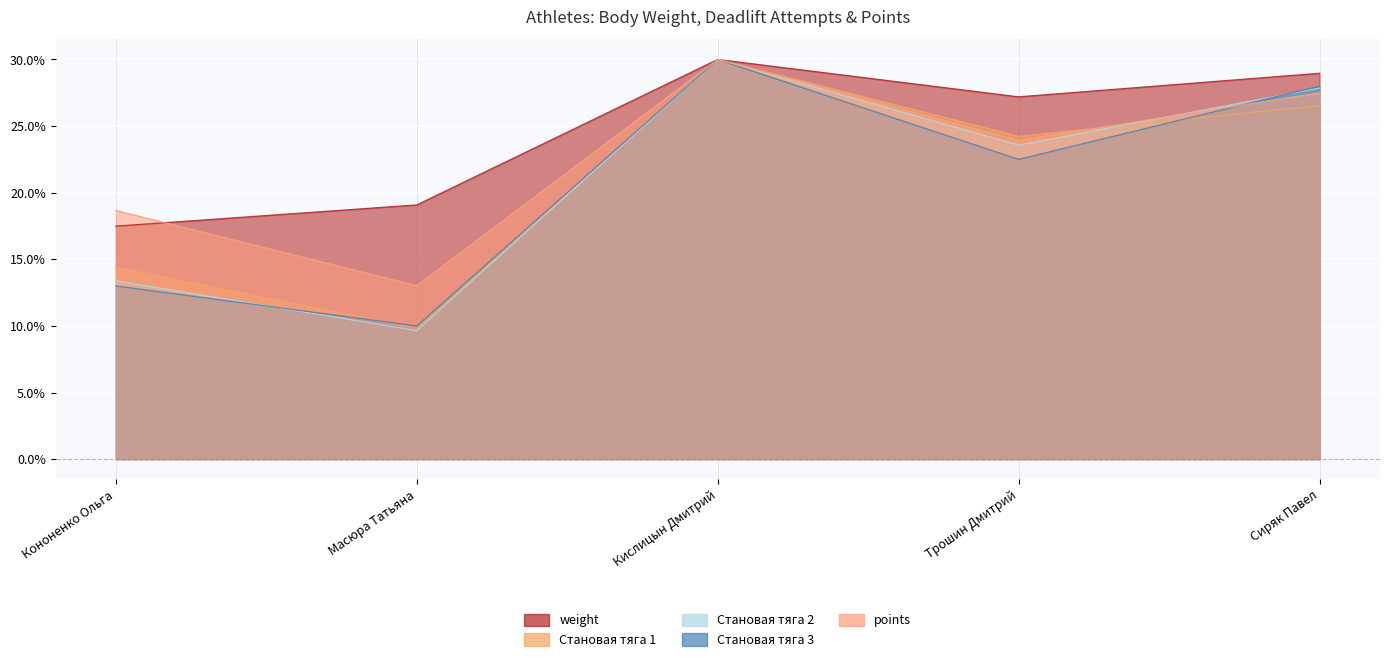

What position from the left is Сиряк Павел?

5